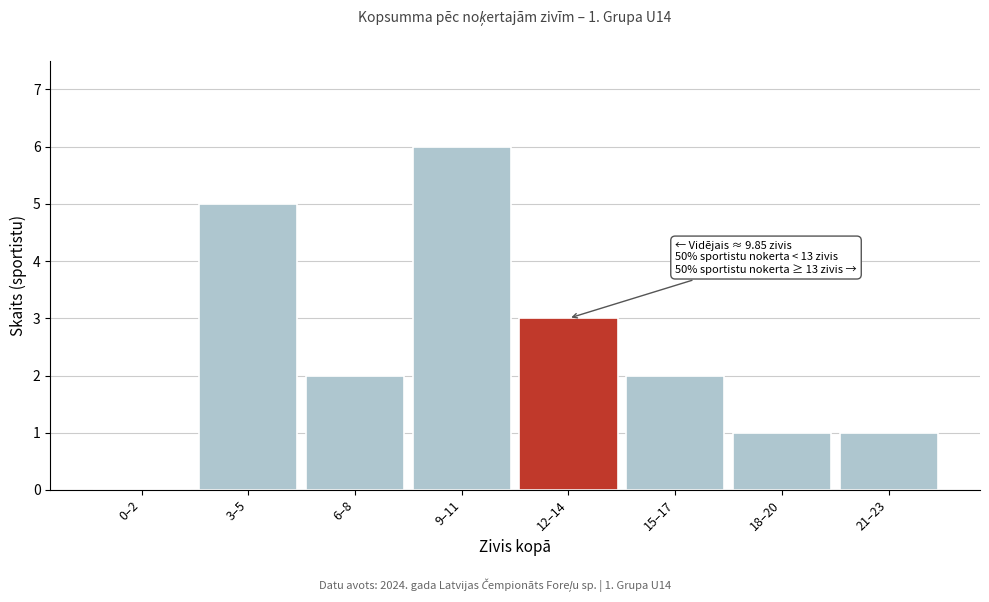

Reading left to right, transcribe all the data shown in this chart.

0–2=0	3–5=5	6–8=2	9–11=6	12–14=3	15–17=2	18–20=1	21–23=1